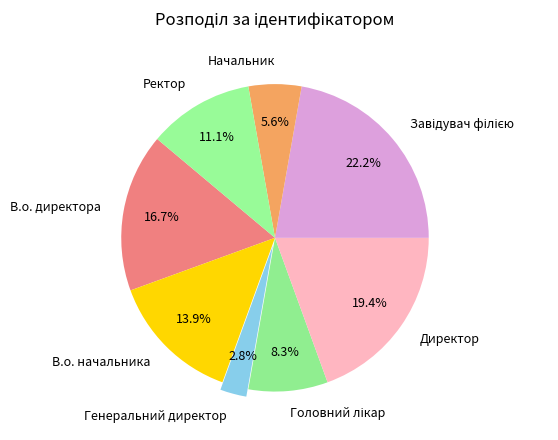

Does any single category account for the majority?

No